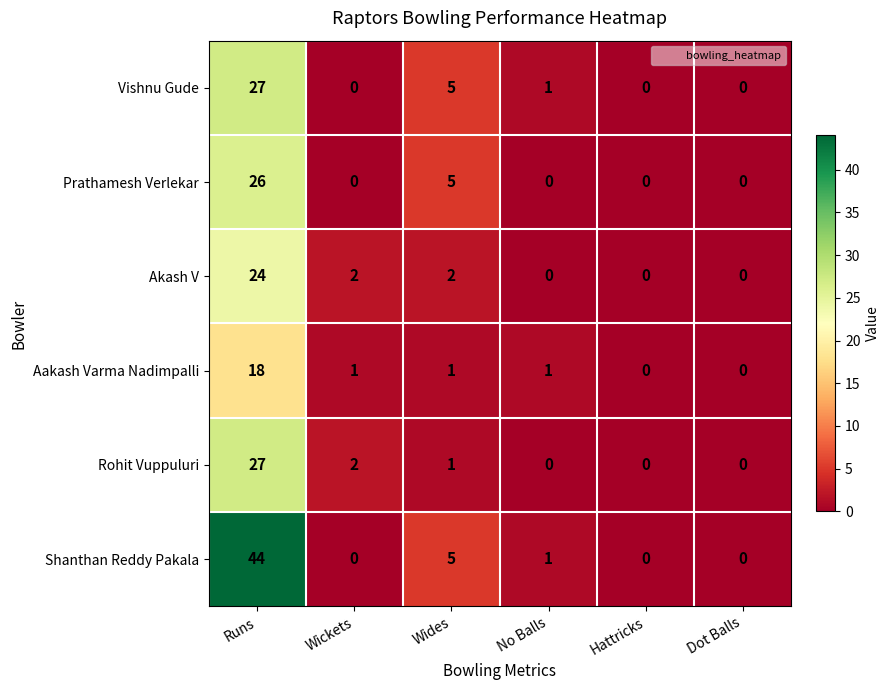

Is it true that Vishnu Gude equals 47 at Runs?

False